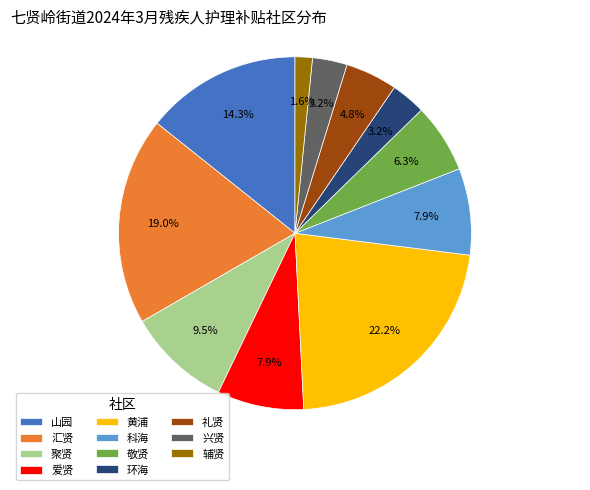

True or false: 辅贤 accounts for 2% of the total.

True